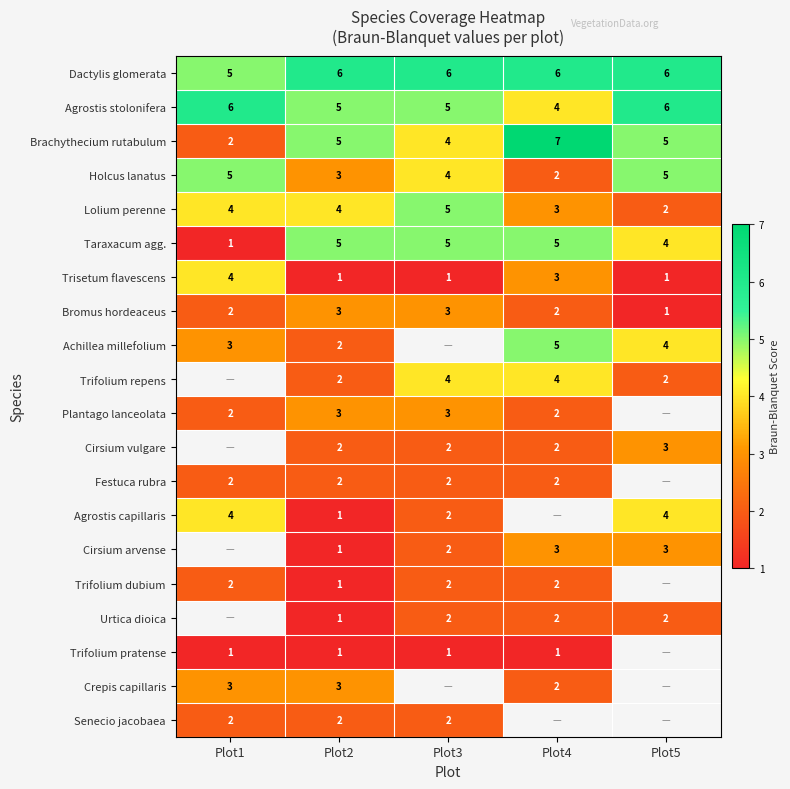

Count the number of categories in the chart.

5